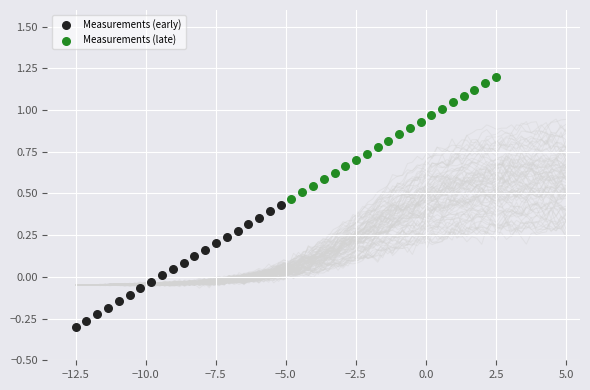

What are all the series names shown in the legend?

Measurements (early), Measurements (late)